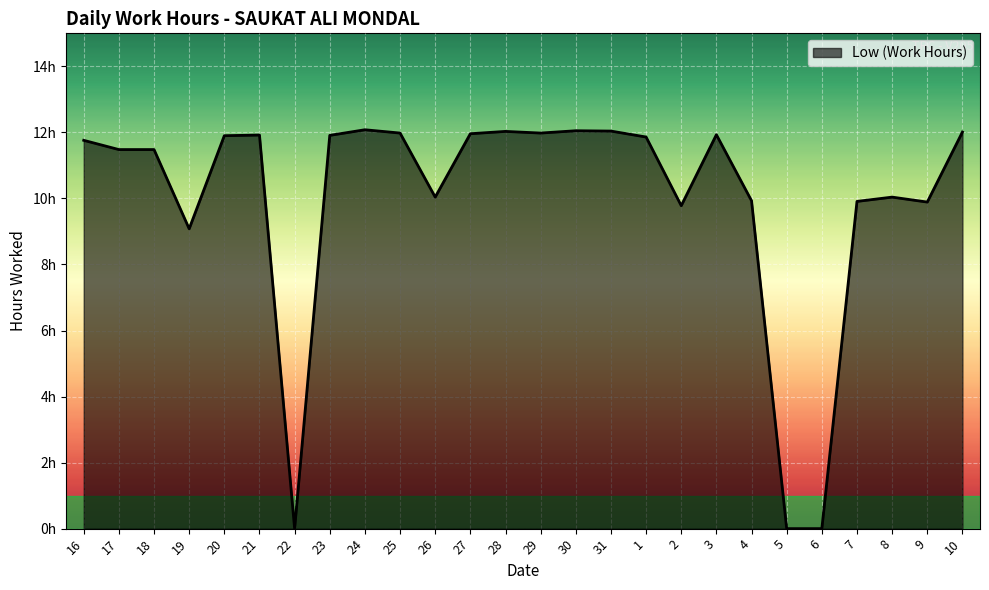

What is the label of the 19th point from the left?

3